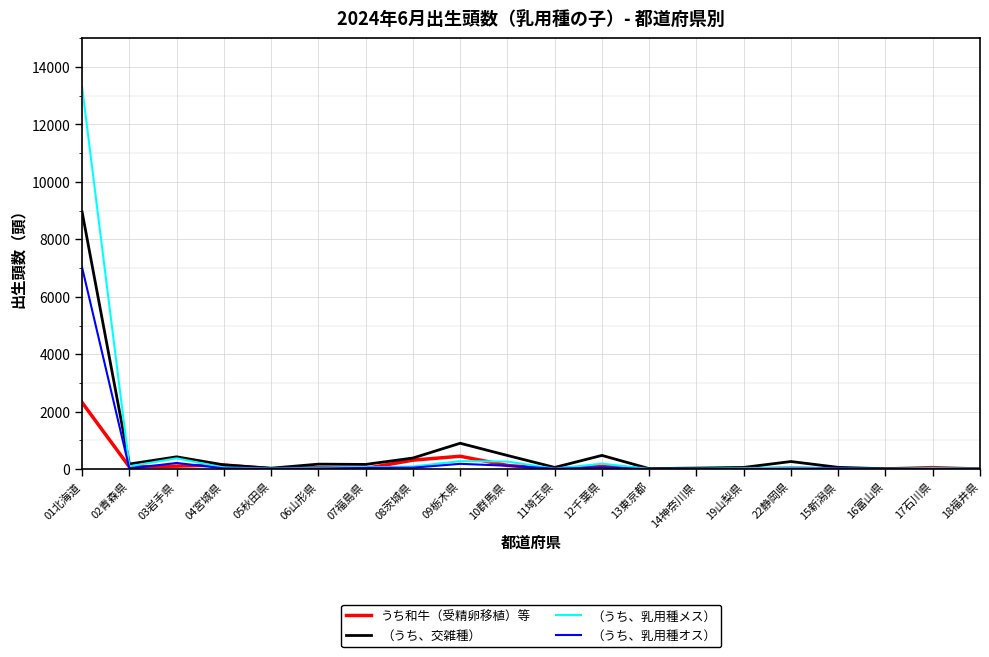

What is the greatest value displayed?

13301